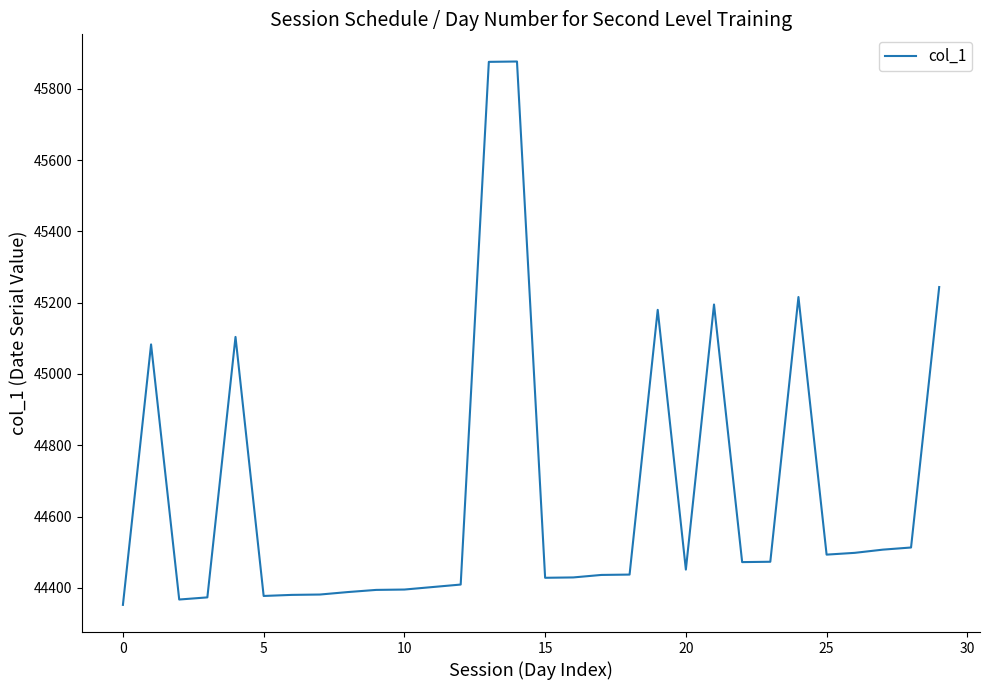

What is the maximum value shown in the chart?

45877